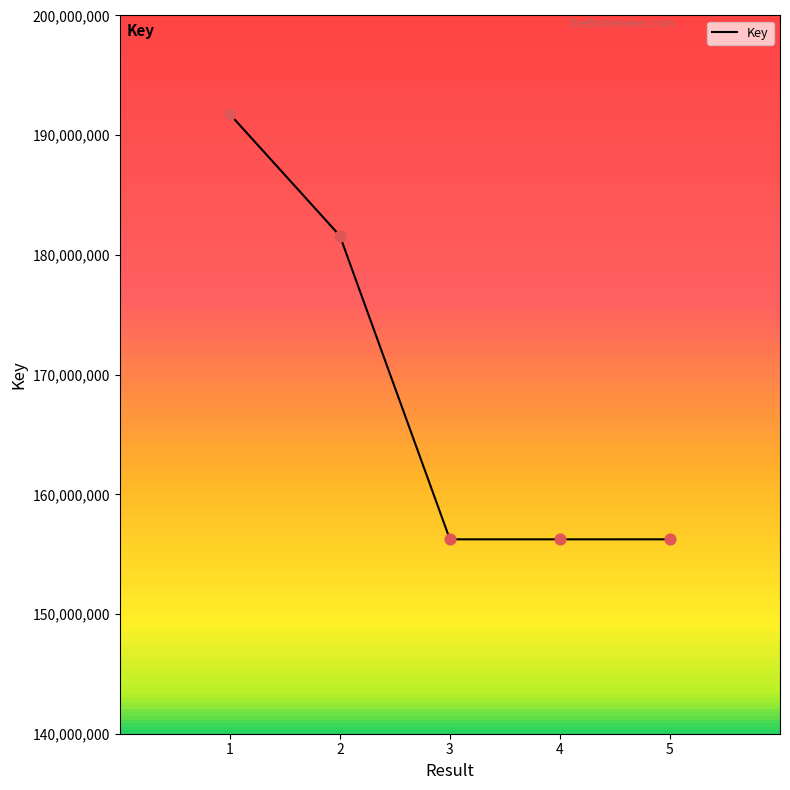

What is the ratio of the value at 1 to the value at 4?

1.2